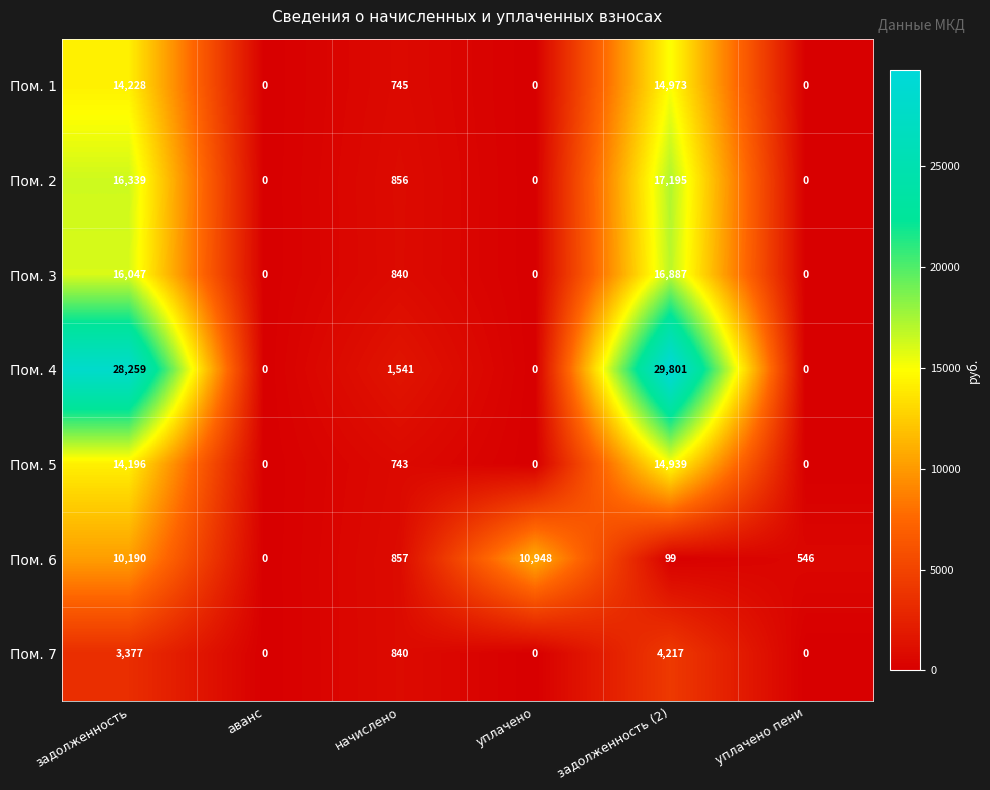

How many values in the Пом. 4 series are below 1541?

3